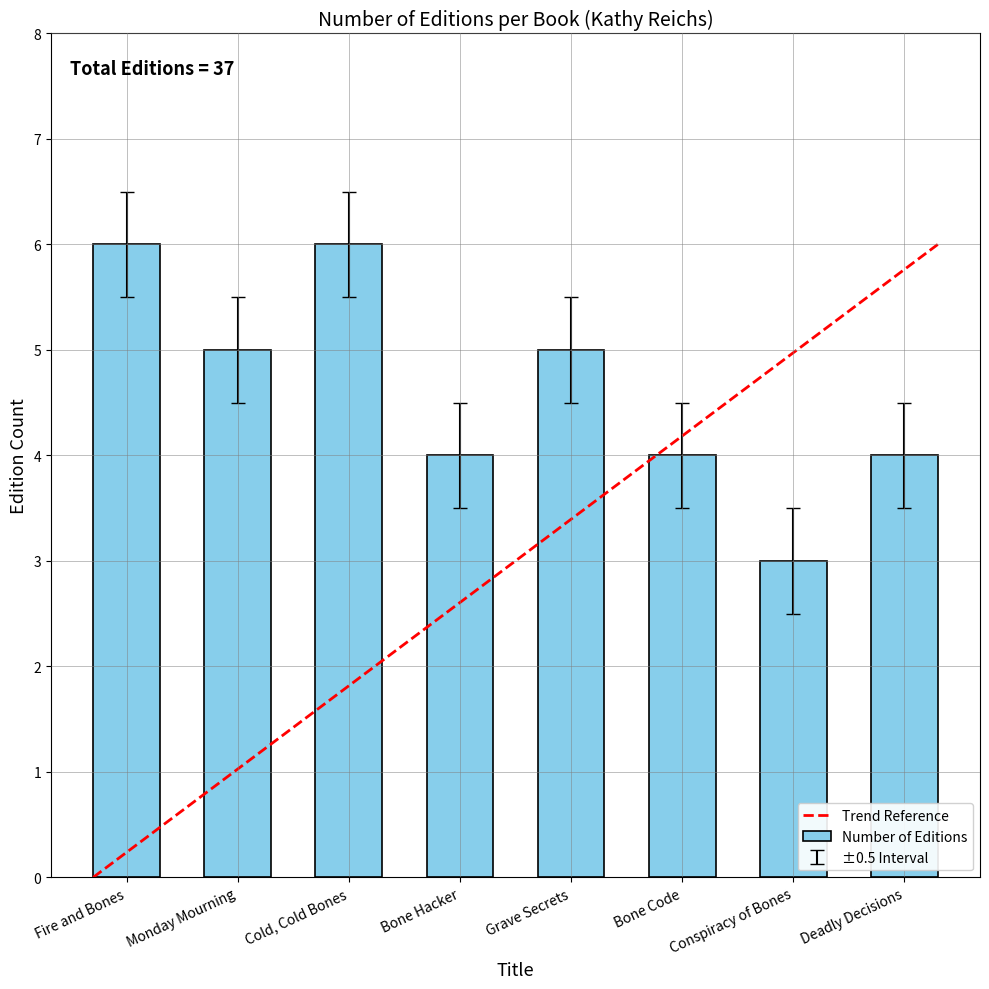

What is the minimum value shown in the chart?

3